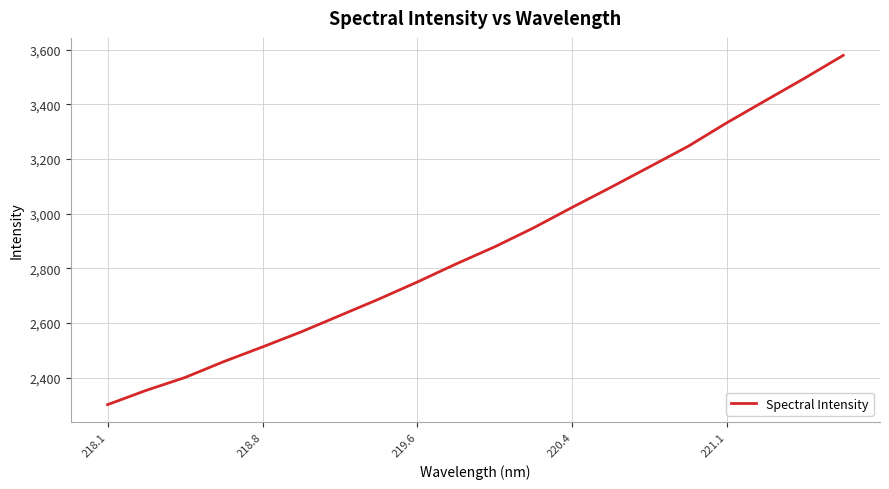

Is this an area chart (filled region under the line)?

No